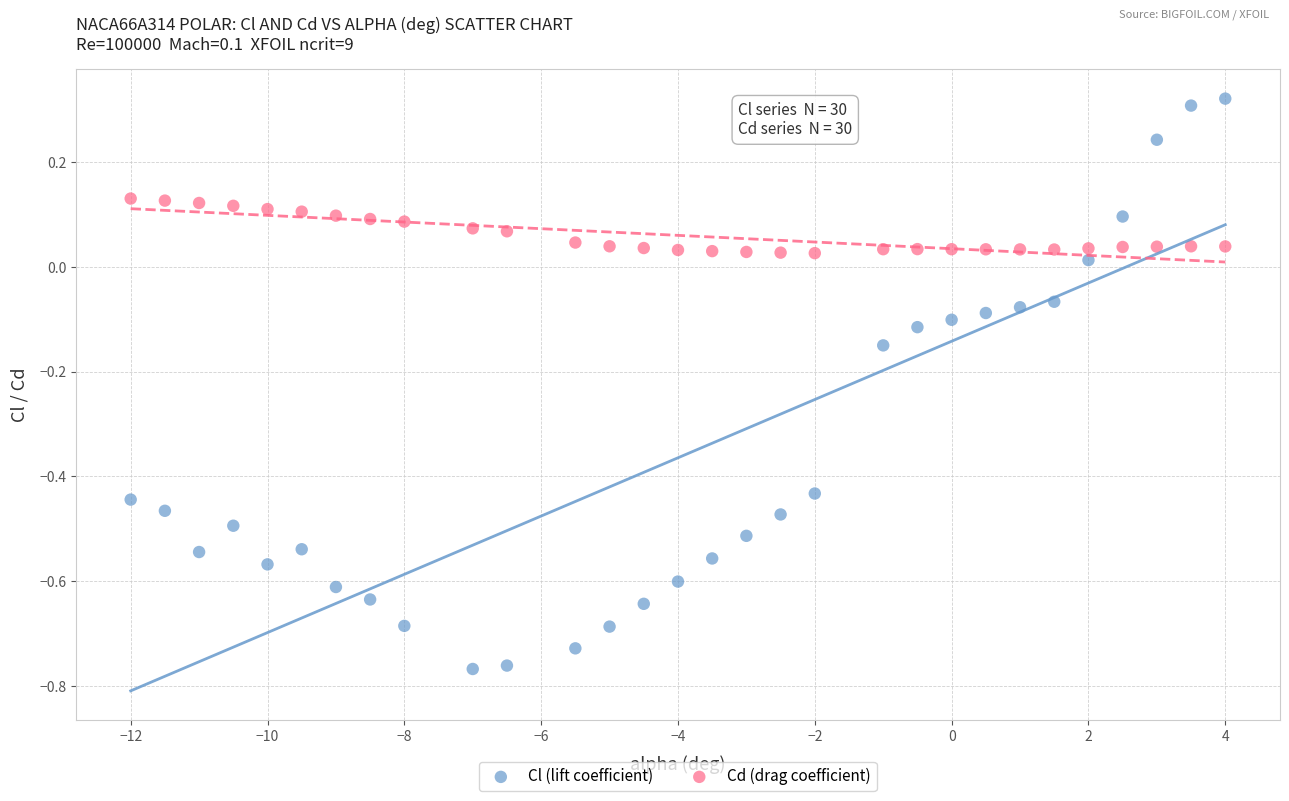

Which series has the widest spread of Y values?

Cl (lift coefficient)